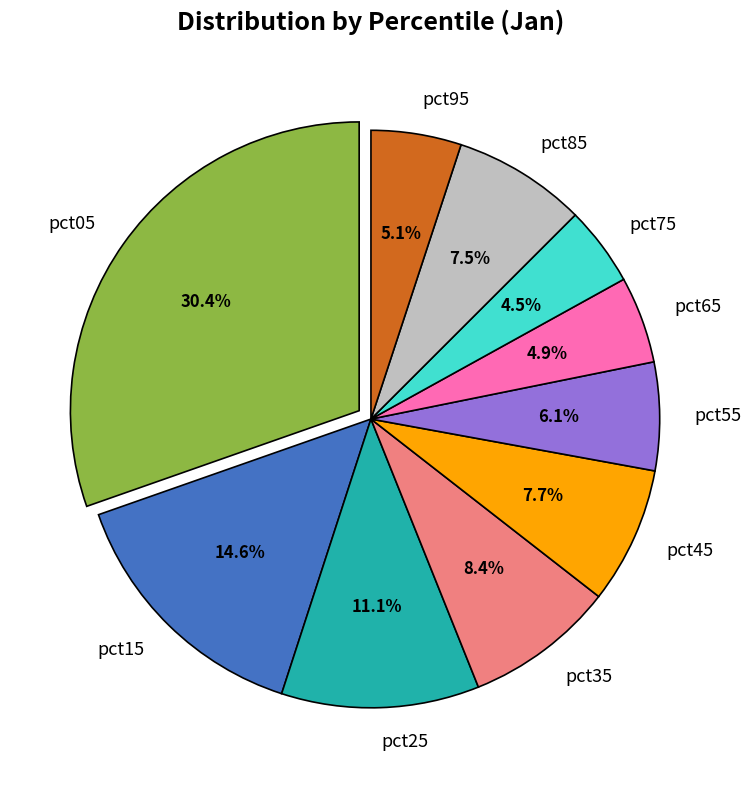

To the nearest percent, what is the average slice percentage?

10%